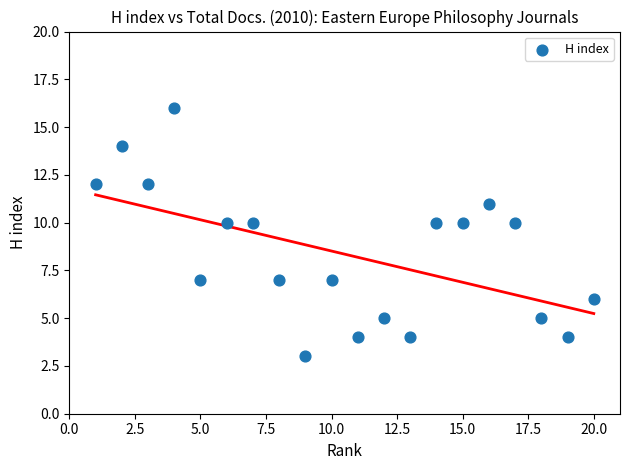

What is the range of Y values (max minus min)?

13